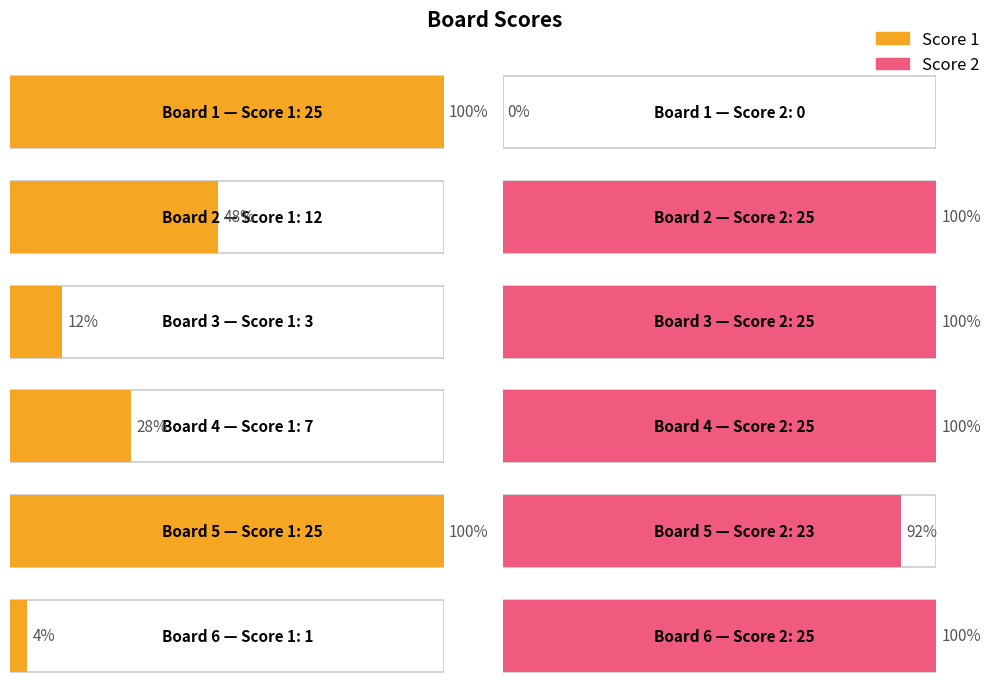

Reading left to right, list all the values displayed in this chart.

Score 1: 25	12	3	7	25	1
Score 2: 0	25	25	25	23	25